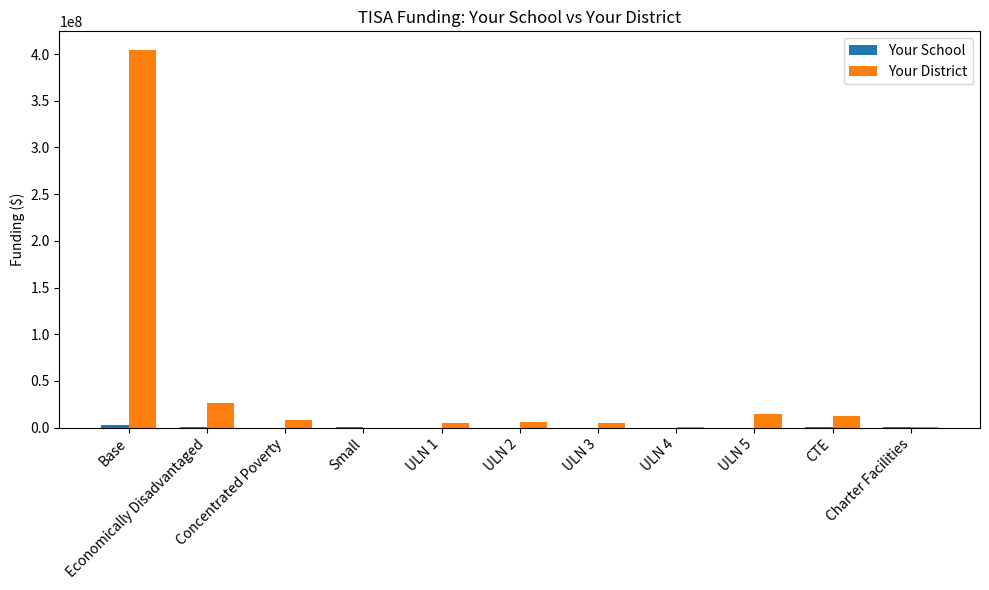

What is the sum of all Your District values?

483740126.1